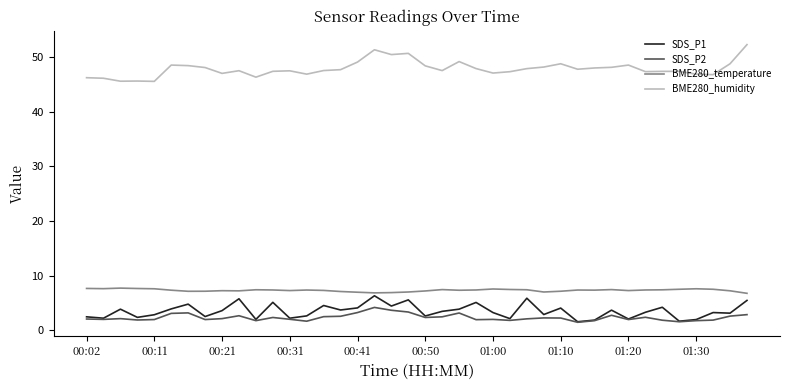

True or false: BME280_humidity and SDS_P1 cross at least once.

False